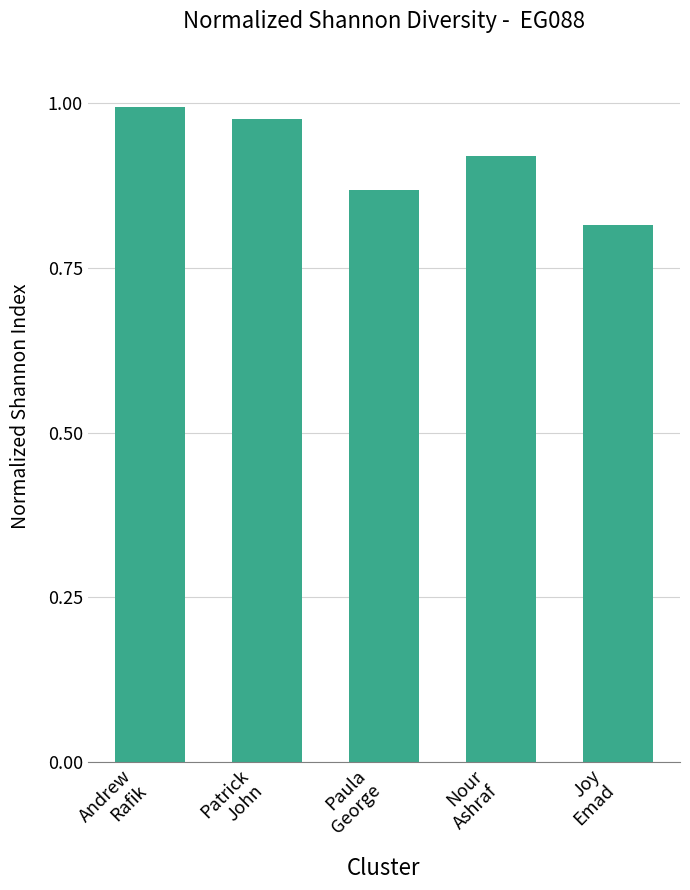

List the labels in order of value, smallest first.

Joy
Emad, Paula
George, Nour
Ashraf, Patrick
John, Andrew
Rafik